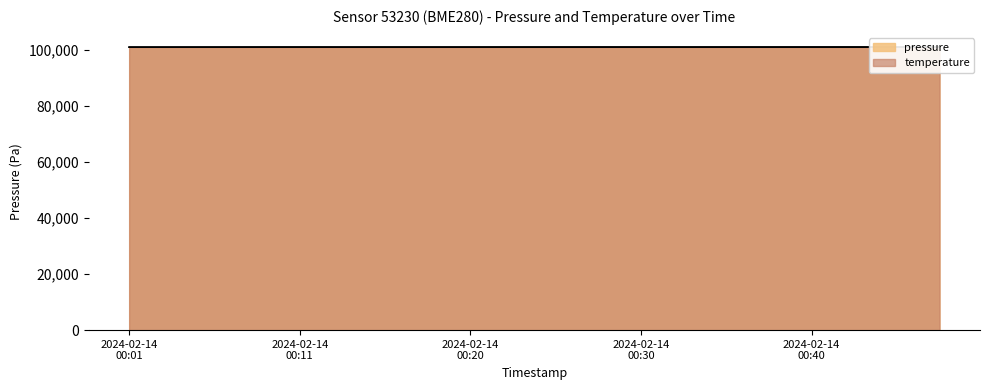

Rank the categories by temperature value from highest to lowest.

2024-02-14T00:11:02, 2024-02-14T00:25:48, 2024-02-14T00:28:15, 2024-02-14T00:08:35, 2024-02-14T00:23:21, 2024-02-14T00:40:30, 2024-02-14T00:13:29, 2024-02-14T00:45:26, 2024-02-14T00:15:57, 2024-02-14T00:42:59, 2024-02-14T00:20:54, 2024-02-14T00:30:42, 2024-02-14T00:06:07, 2024-02-14T00:33:09, 2024-02-14T00:47:52, 2024-02-14T00:38:03, 2024-02-14T00:18:26, 2024-02-14T00:03:40, 2024-02-14T00:35:36, 2024-02-14T00:01:13